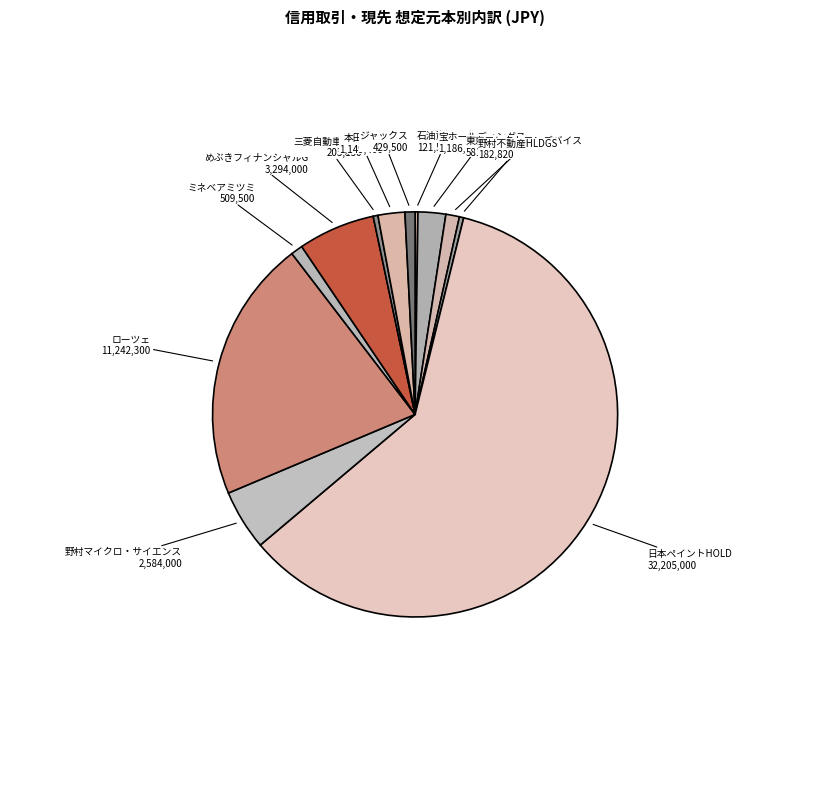

True or false: ジャックス accounts for 1% of the total.

True